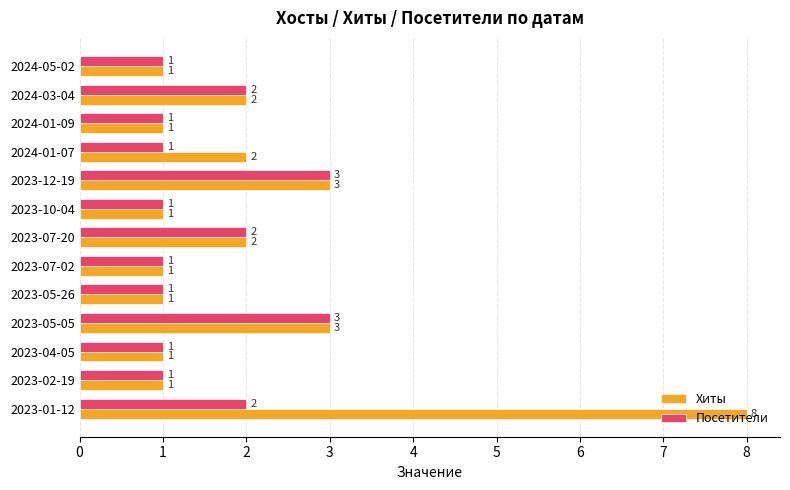

Which series changed the most between 2023-12-19 and 2023-01-12?

Хиты